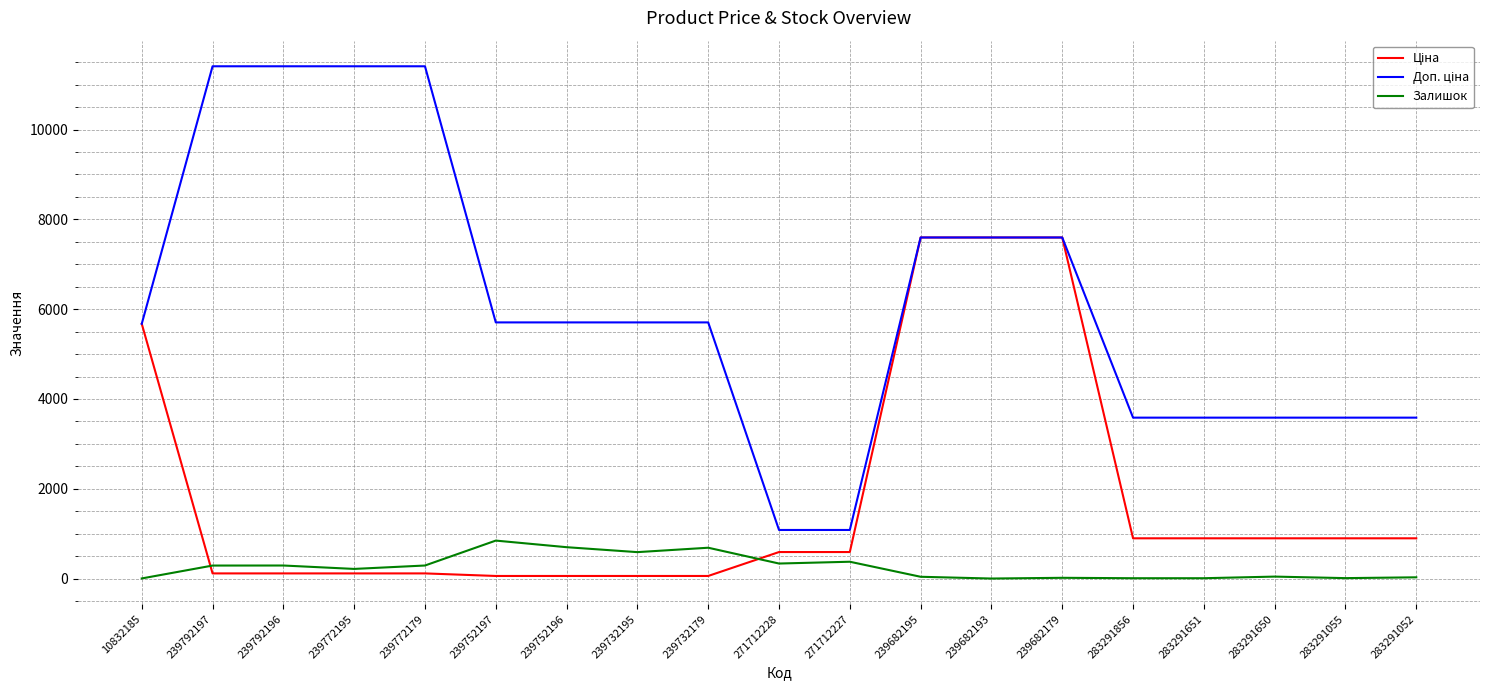

Is it true that Залишок equals 374.0 at 271712227?

True